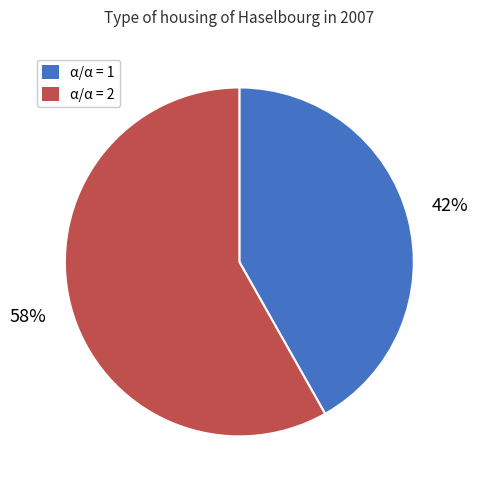

How many slices are in this pie chart?

2